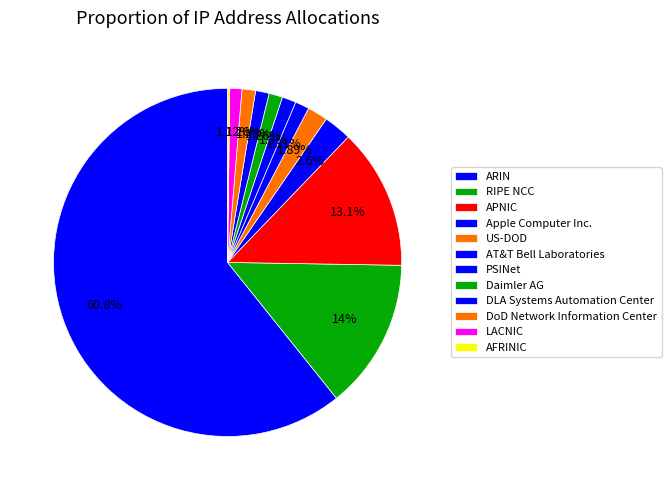

What is the total percentage of PSINet and LACNIC?

2.4%